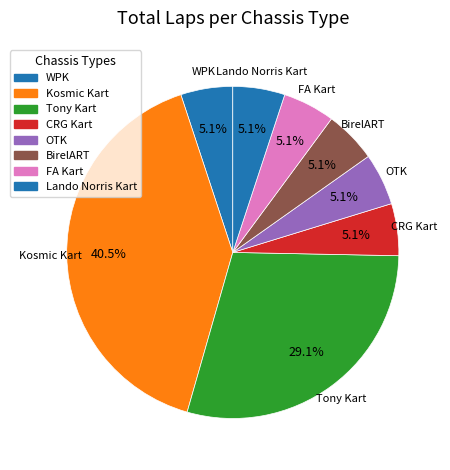

Is there any slice that represents more than half of the pie?

No